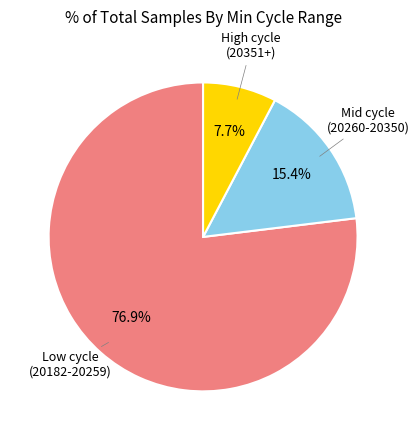

Is there a majority slice in this chart?

Yes